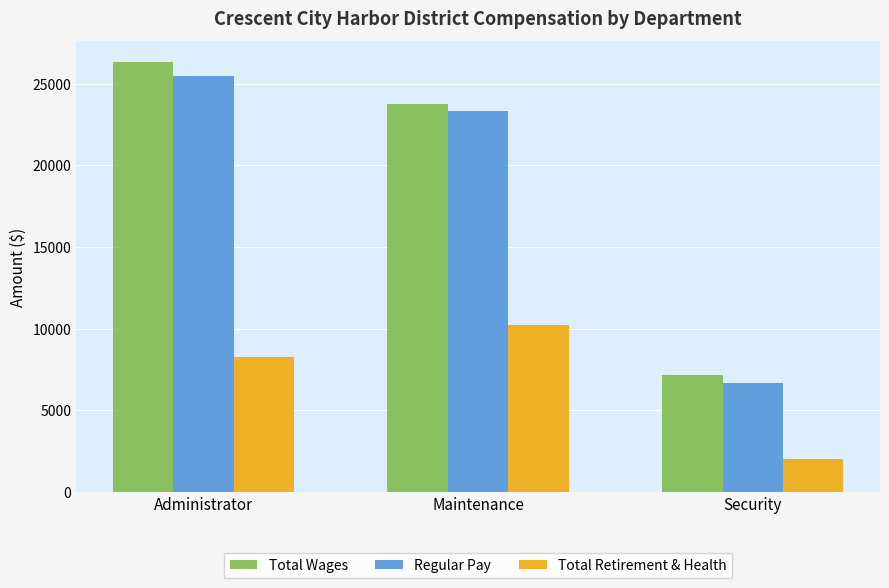

List the labels in order of Total Retirement & Health value, largest first.

Maintenance, Administrator, Security